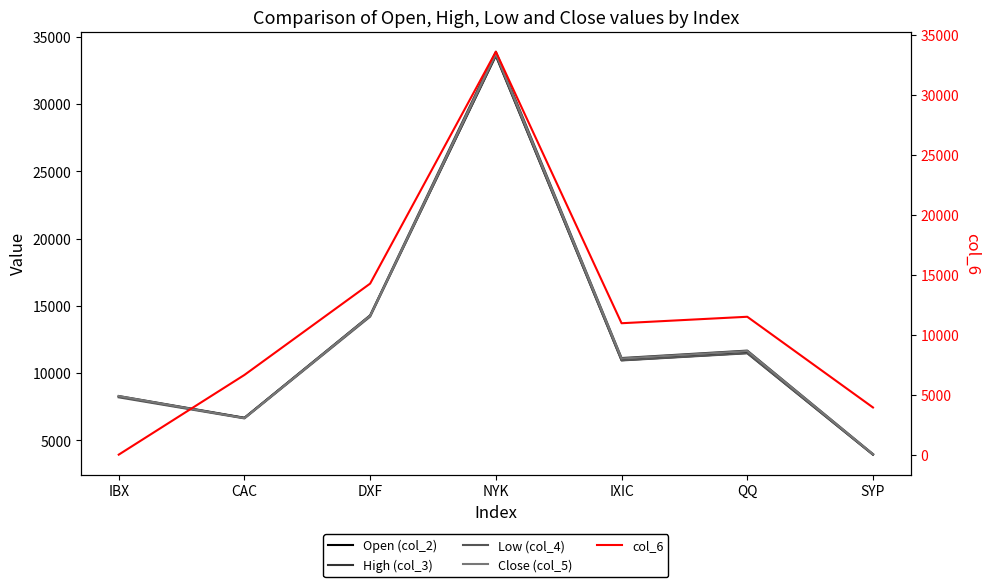

What is the label of the 1st point from the right?

SYP